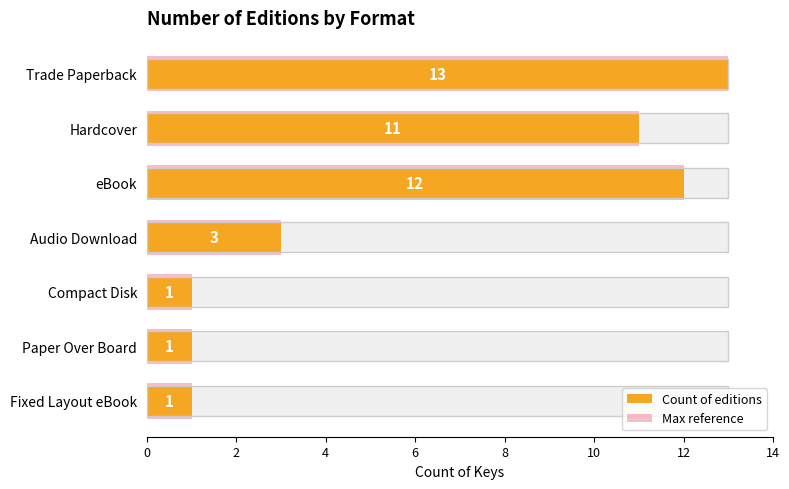

Is the value of Max reference at 2 greater than the value of Count of editions at 8?

Yes